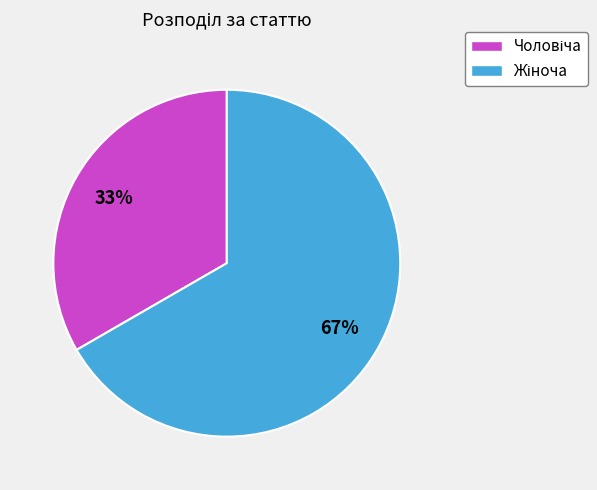

Is there a majority slice in this chart?

Yes